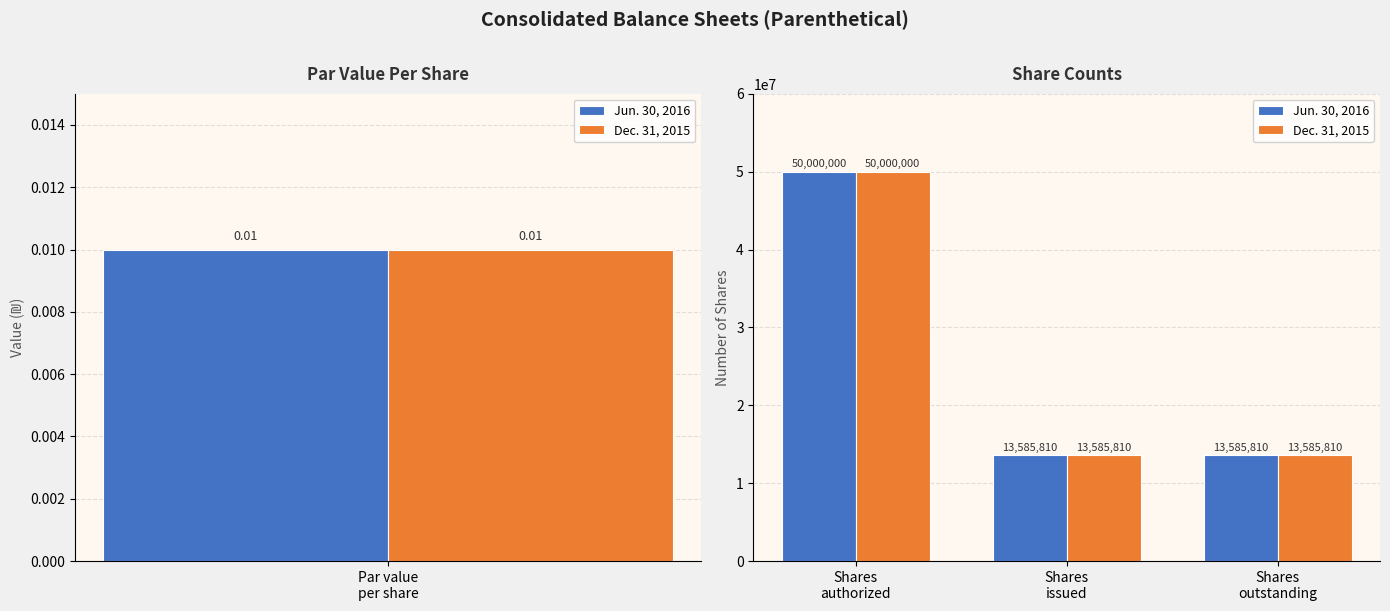

How many bars are there in each group?

2